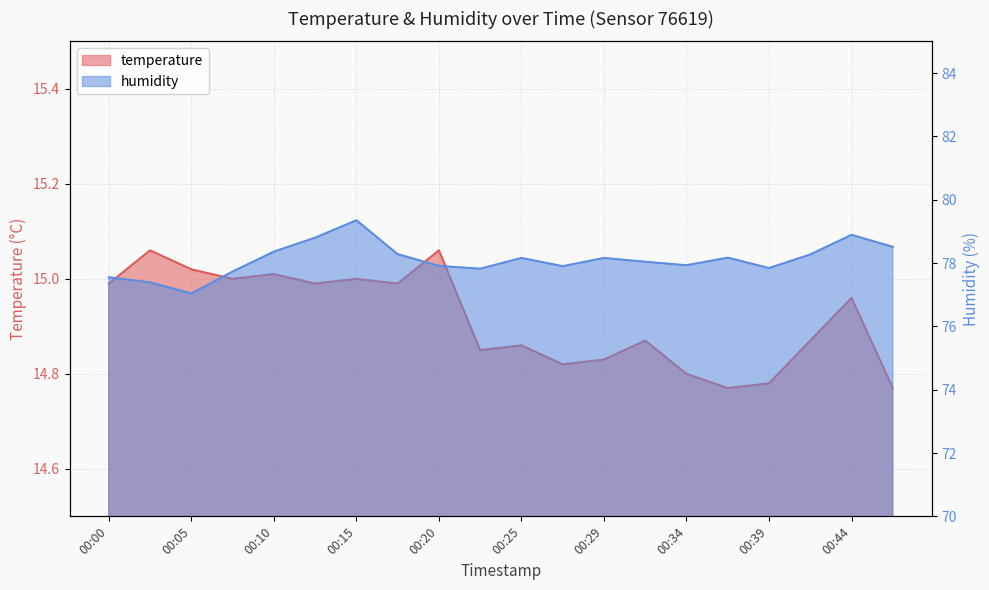

True or false: humidity and temperature cross at least once.

False